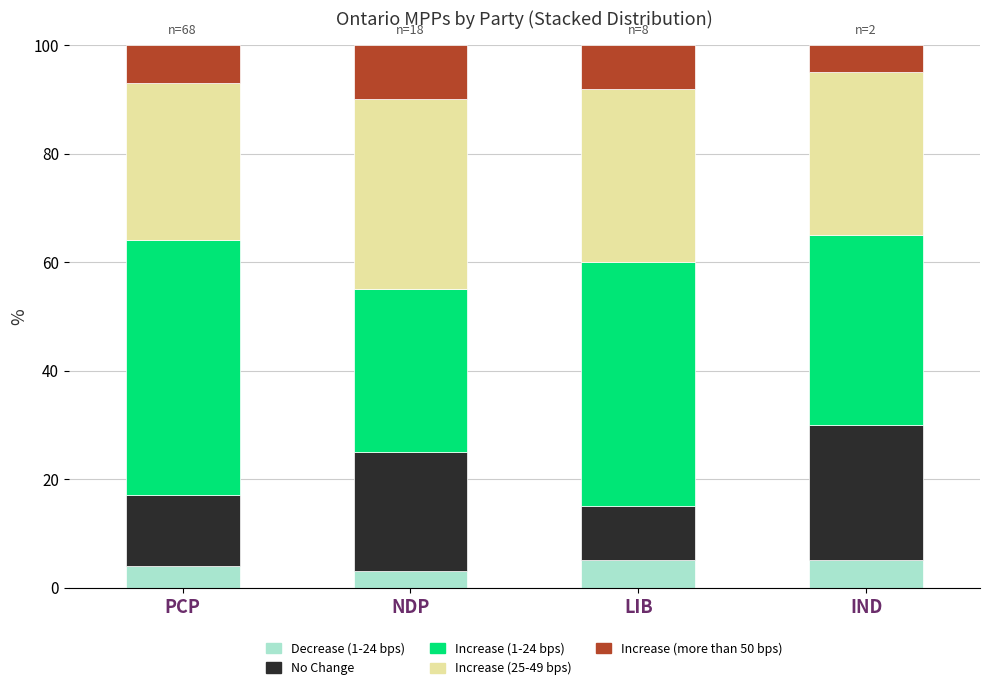

What is the sum of the Decrease (1-24 bps) values at NDP and LIB?

8